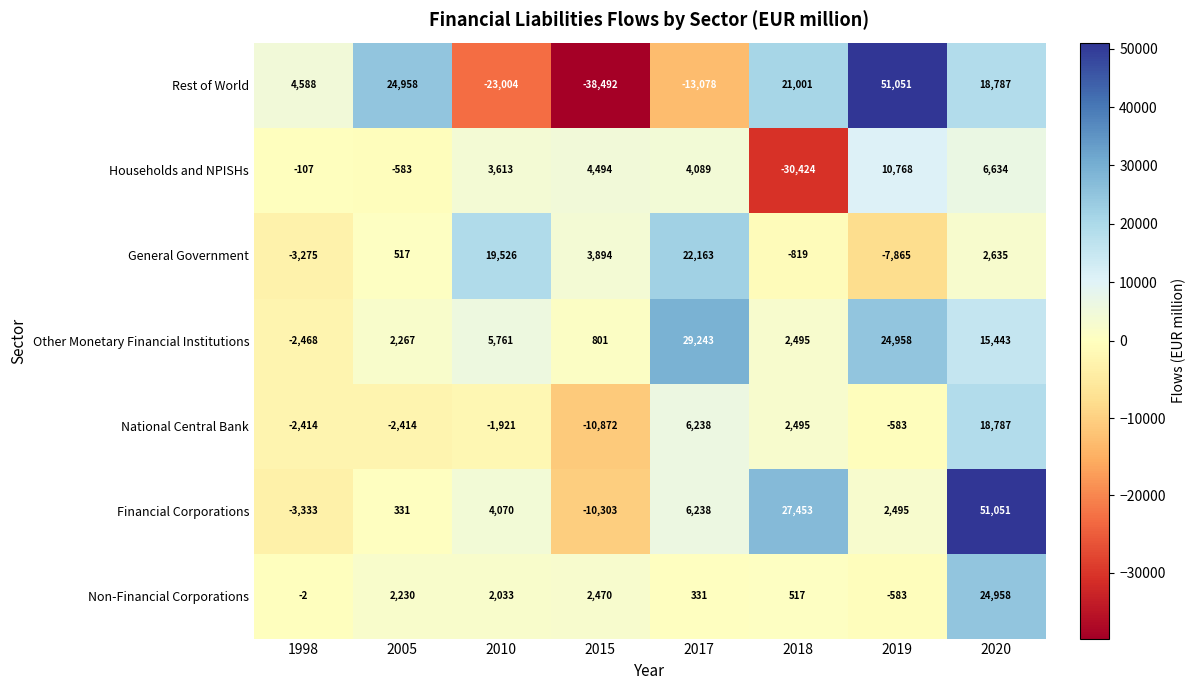

The value of General Government at 2017 is 22163. True or false?

True